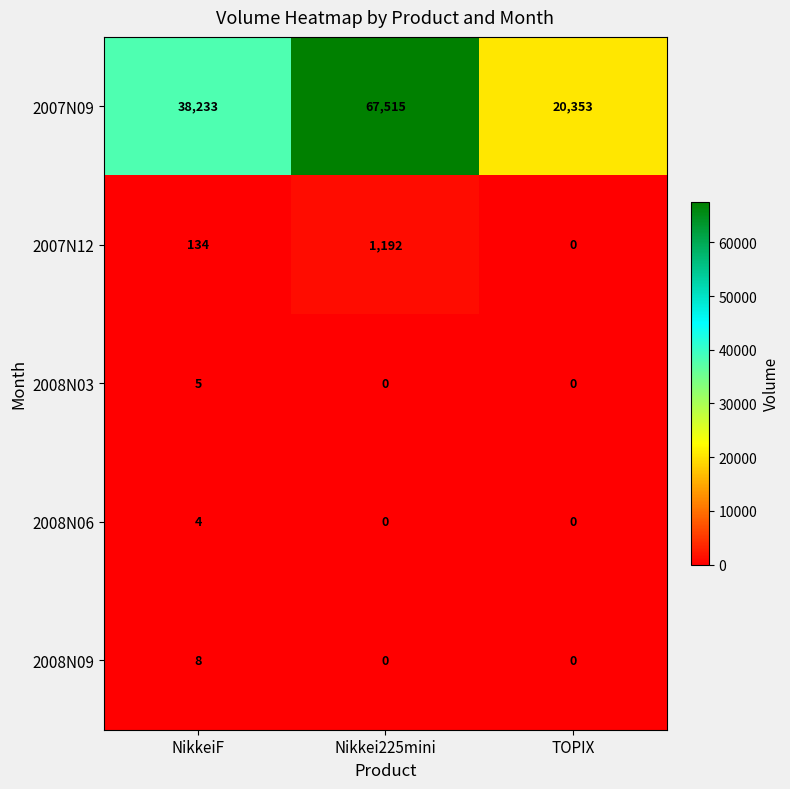

Rank the series by their maximum value, from lowest to highest.

2008N06, 2008N03, 2008N09, 2007N12, 2007N09